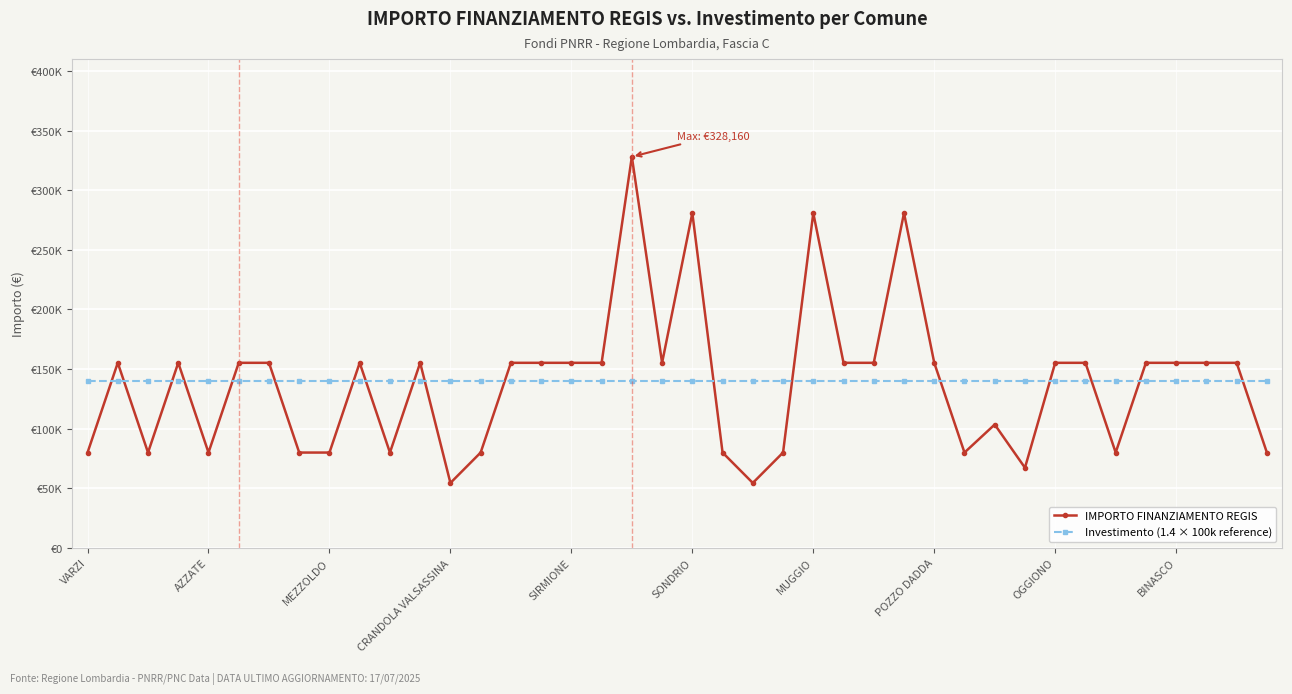

What are all the series names shown in the legend?

IMPORTO FINANZIAMENTO REGIS, Investimento (1.4 × 100k reference)